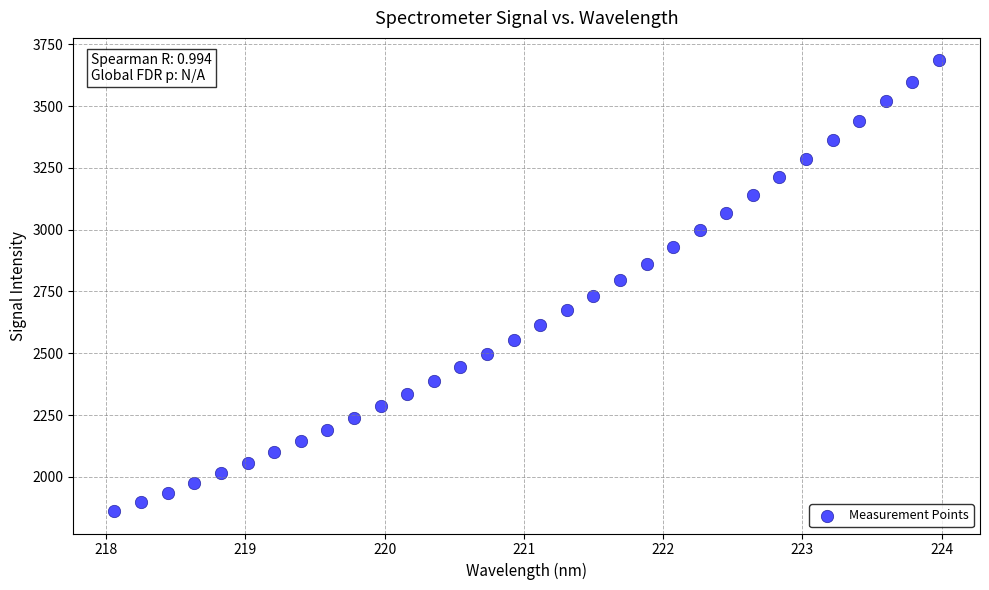

What is the range of X values (max minus min)?

5.9